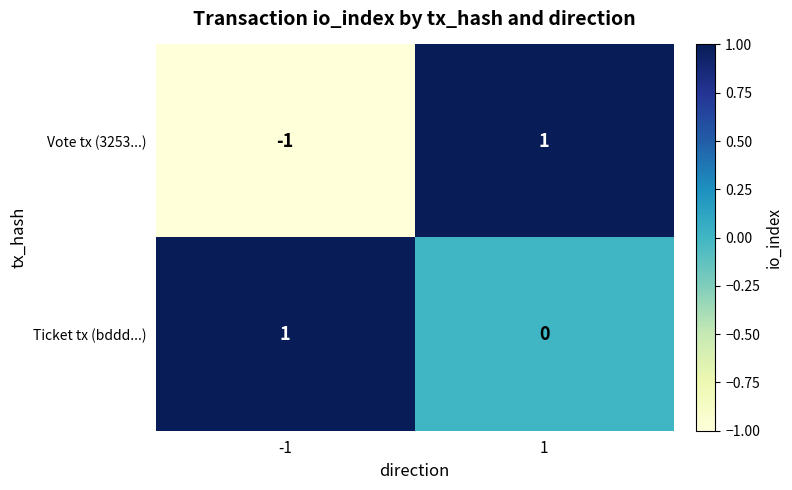

Reading right to left, transcribe all the data shown in this chart.

Vote tx (3253...): 1	-1
Ticket tx (bddd...): 0	1